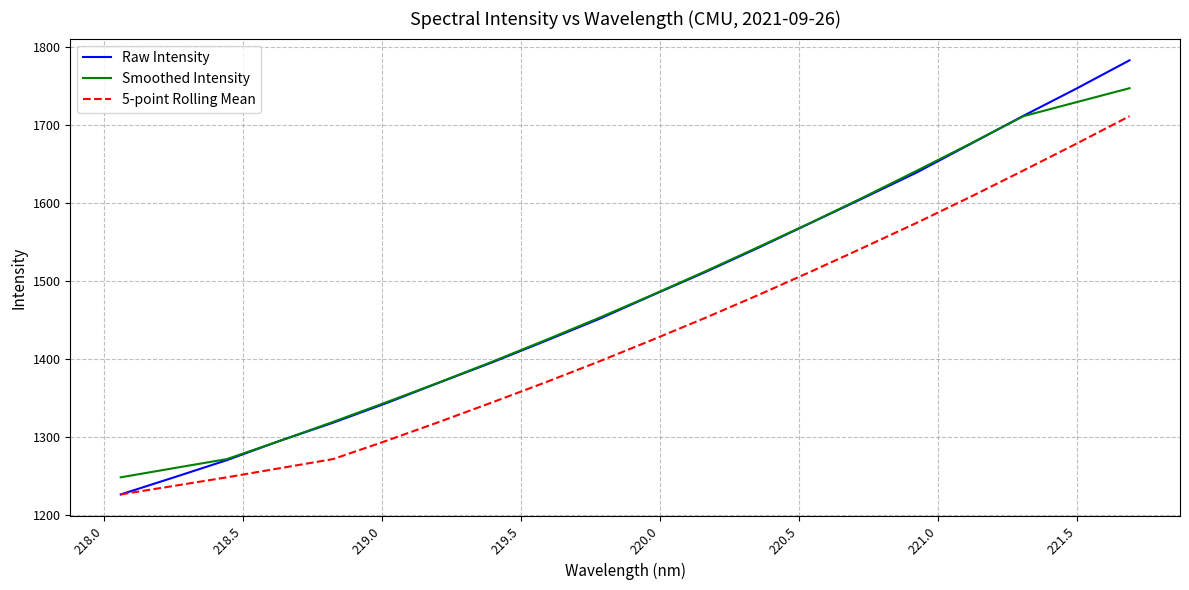

Which series has the widest spread of values?

Raw Intensity